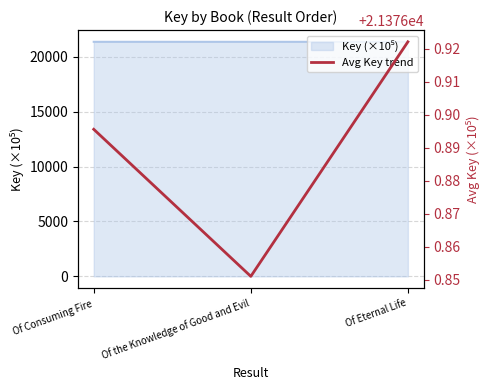

What is the value of the 1st point from the left?

21376.9